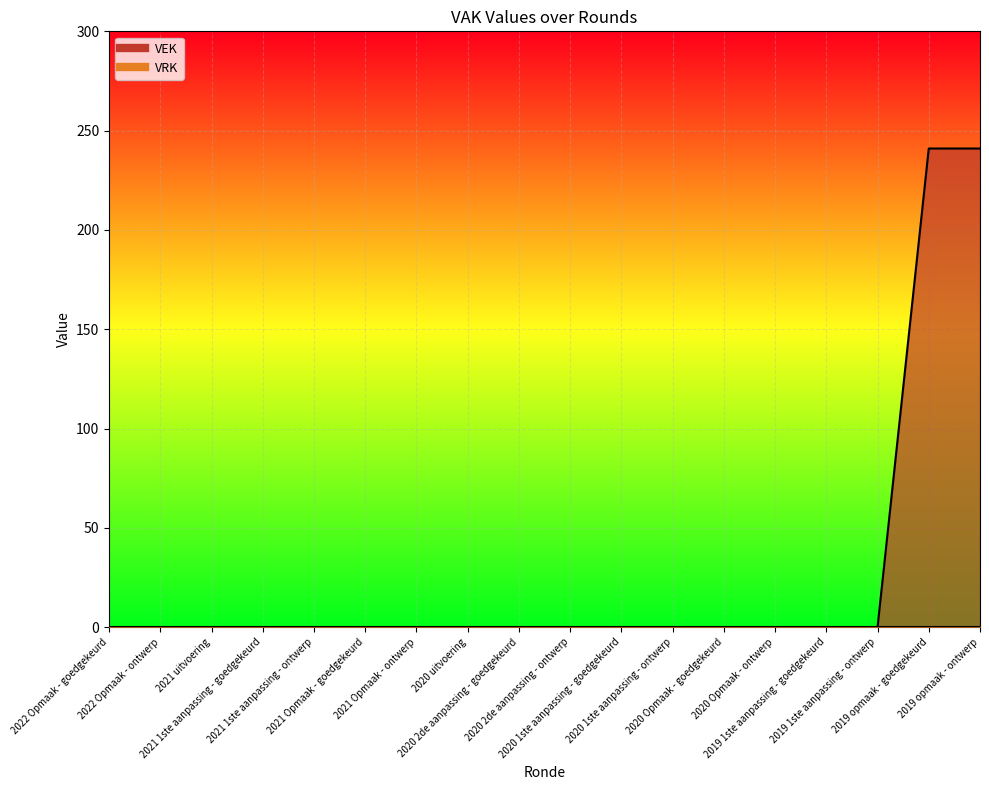

How many values are above zero?

2